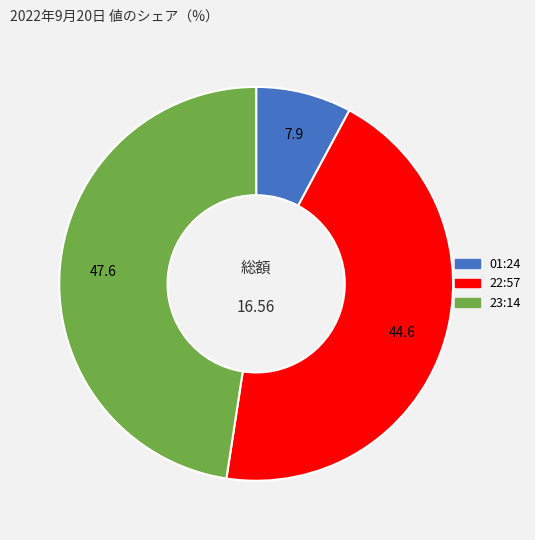

Rank the categories by value from highest to lowest.

23:14, 22:57, 01:24